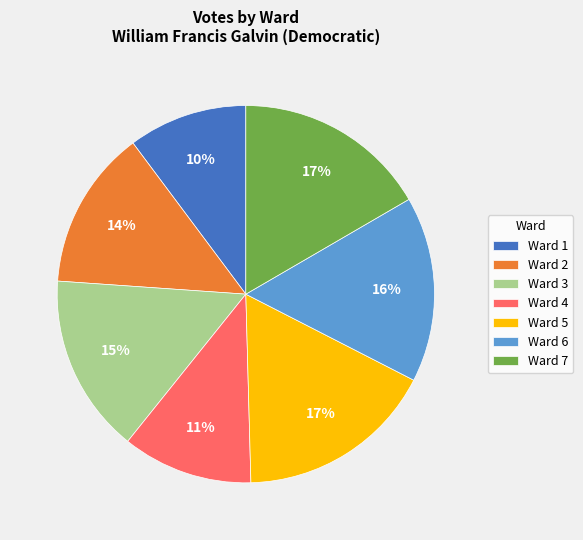

Which slice is the smallest?

Ward 1